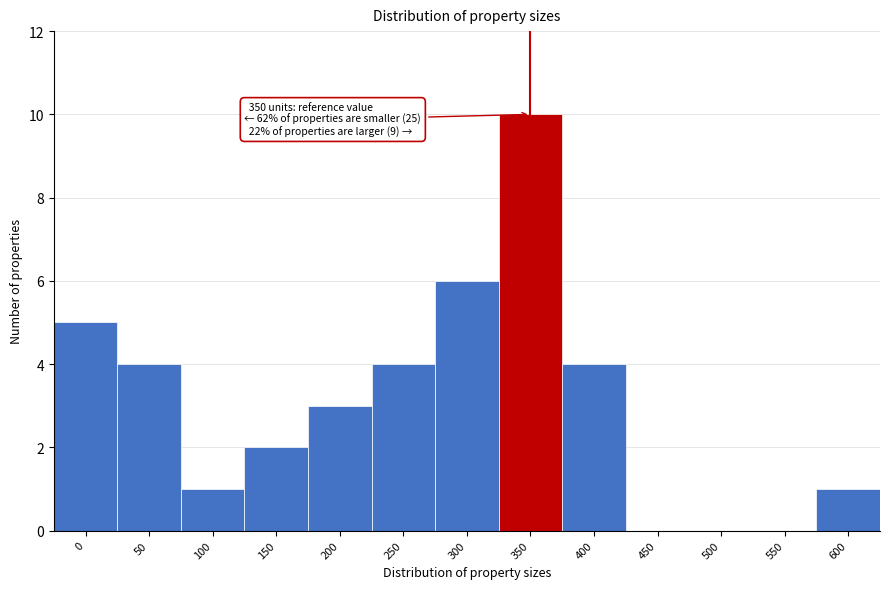

Reading left to right, transcribe all the data shown in this chart.

0=5	50=4	100=1	150=2	200=3	250=4	300=6	350=10	400=4	450=0	500=0	550=0	600=1